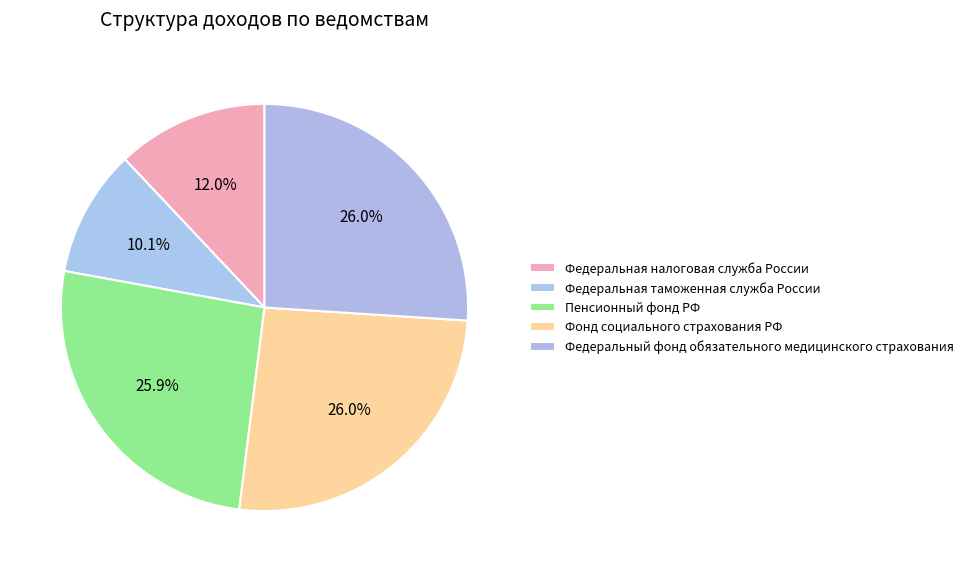

Count the number of slices in the pie.

5